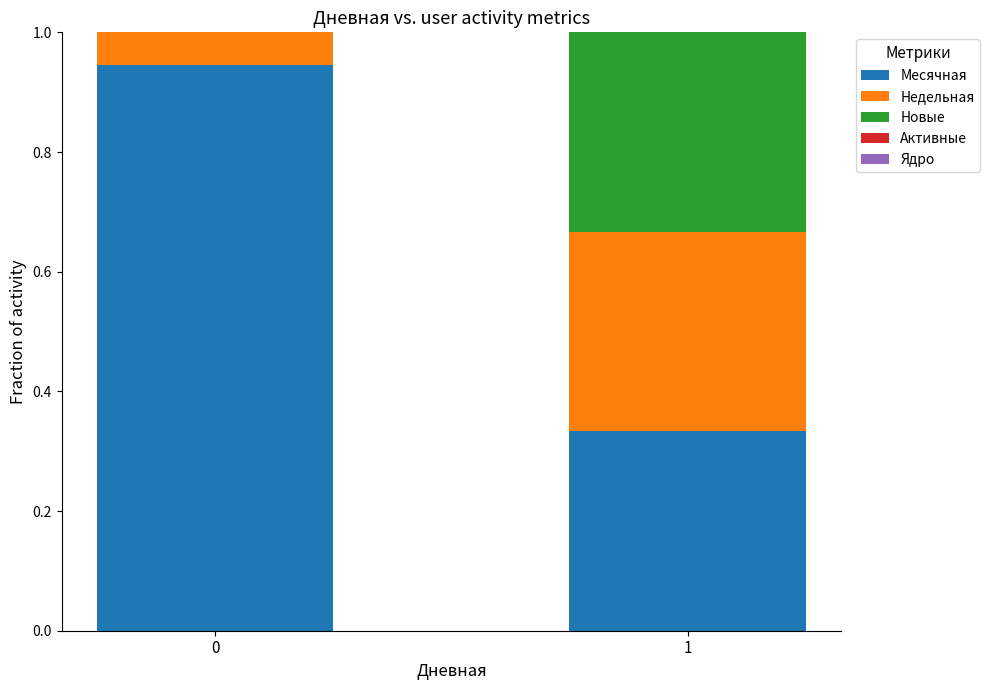

What is the sum of the Месячная values at 1 and 0?

1.3